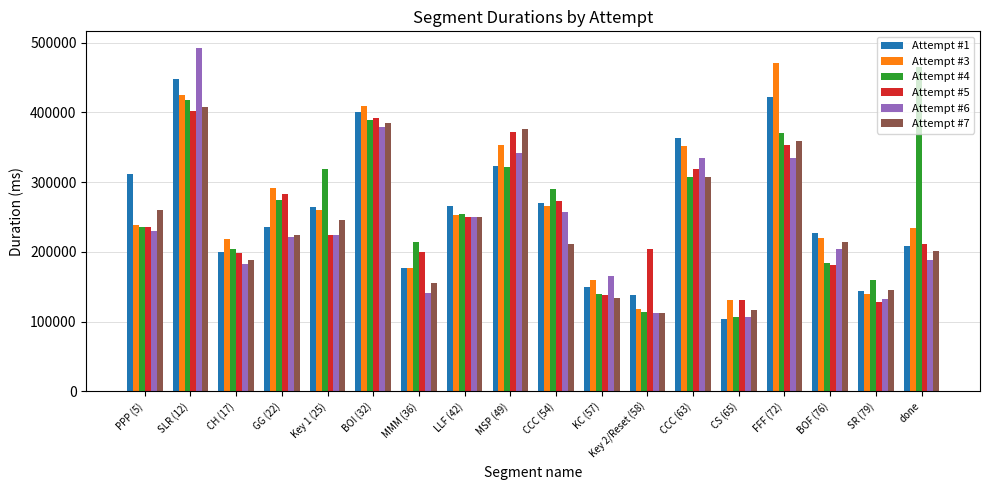

What is the difference between the maximum and minimum values in the Attempt #5 series?

273584